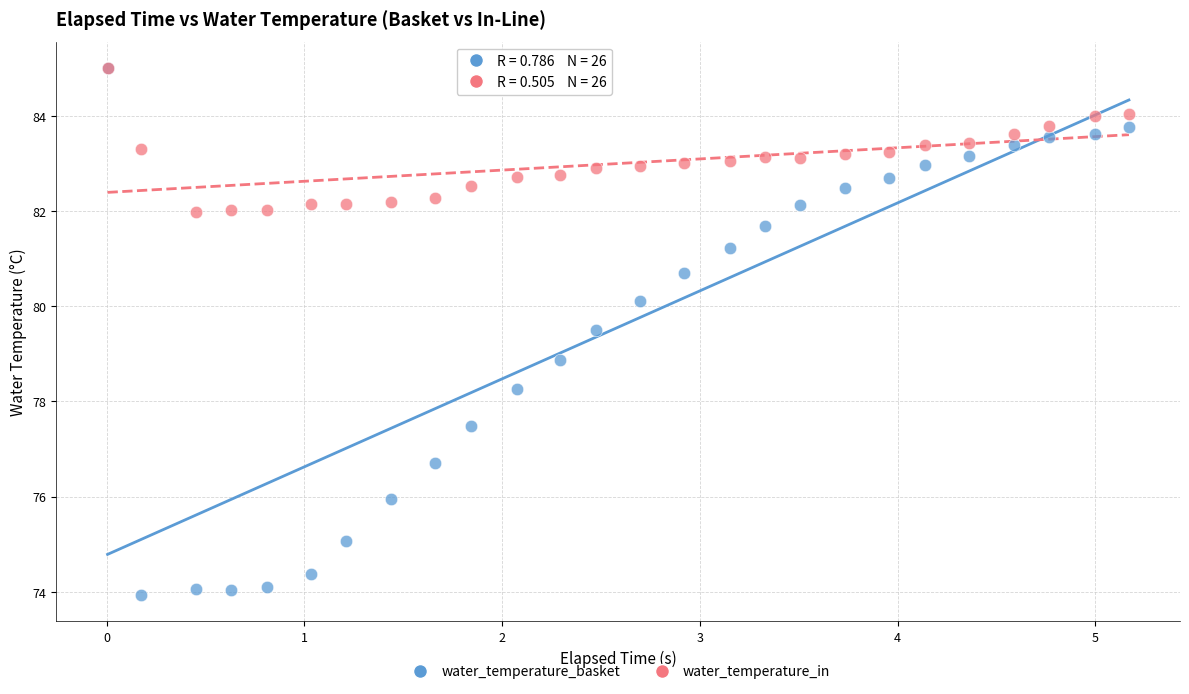

Across all series, what Y value is closest to 79?

78.9